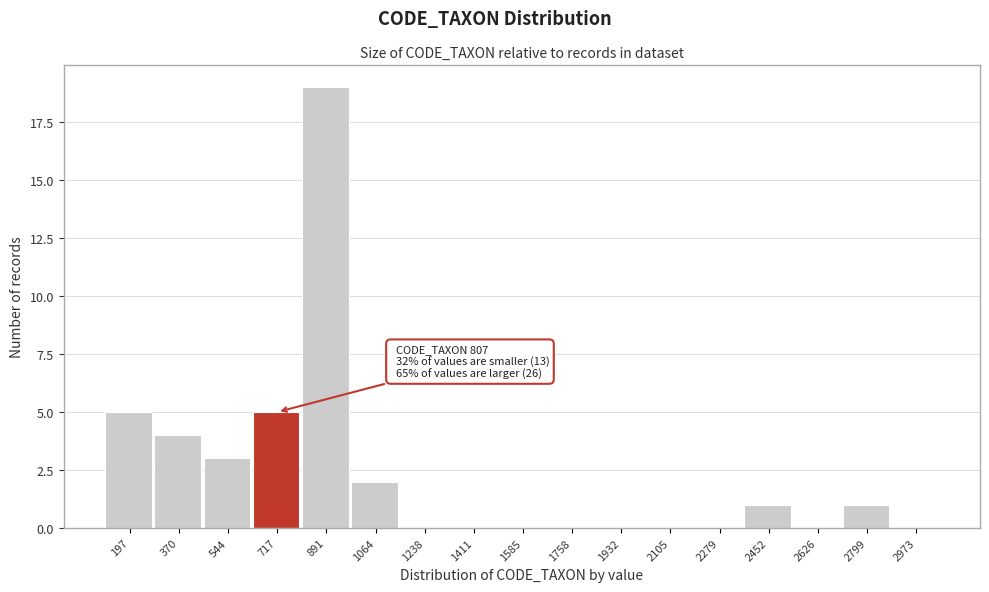

Reading left to right, list all the values displayed in this chart.

197=5	370=4	544=3	717=5	891=19	1064=2	1238=0	1411=0	1585=0	1758=0	1932=0	2105=0	2279=0	2452=1	2626=0	2799=1	2973=0